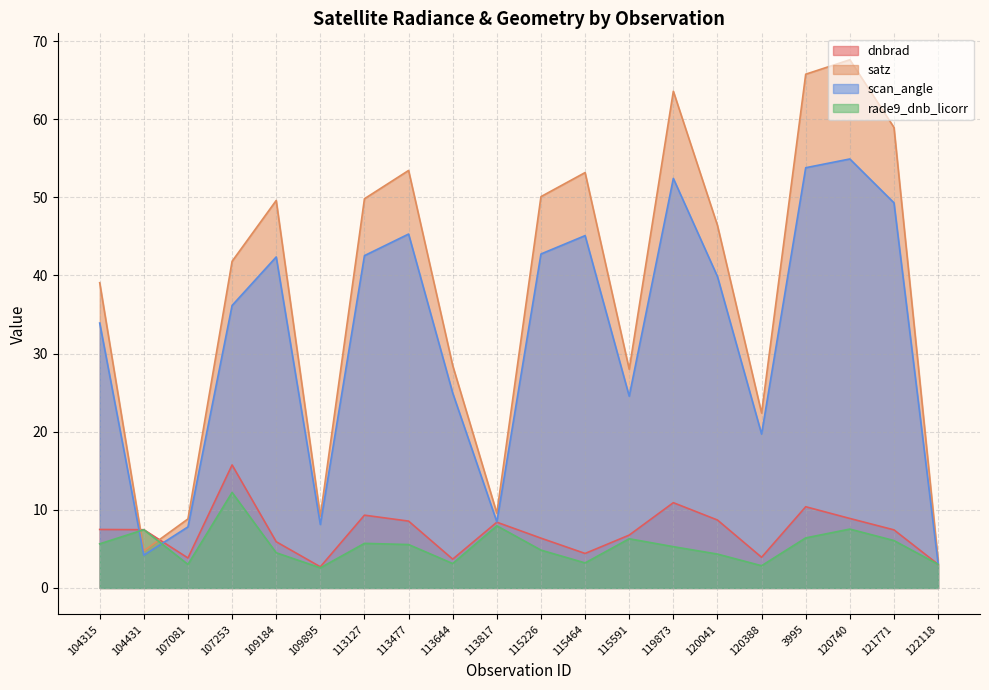

Is it true that dnbrad equals 4.4 at 115464?

True